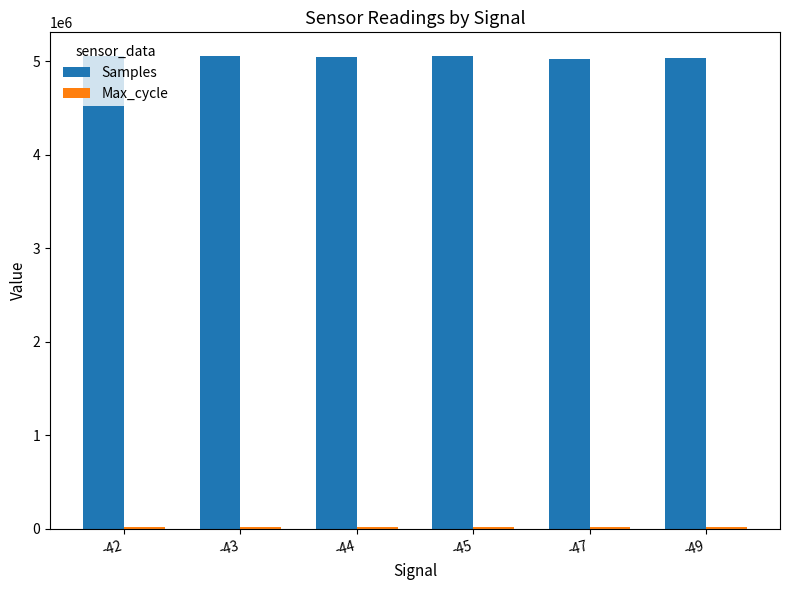

What is the lowest value of the Samples series?

5028736